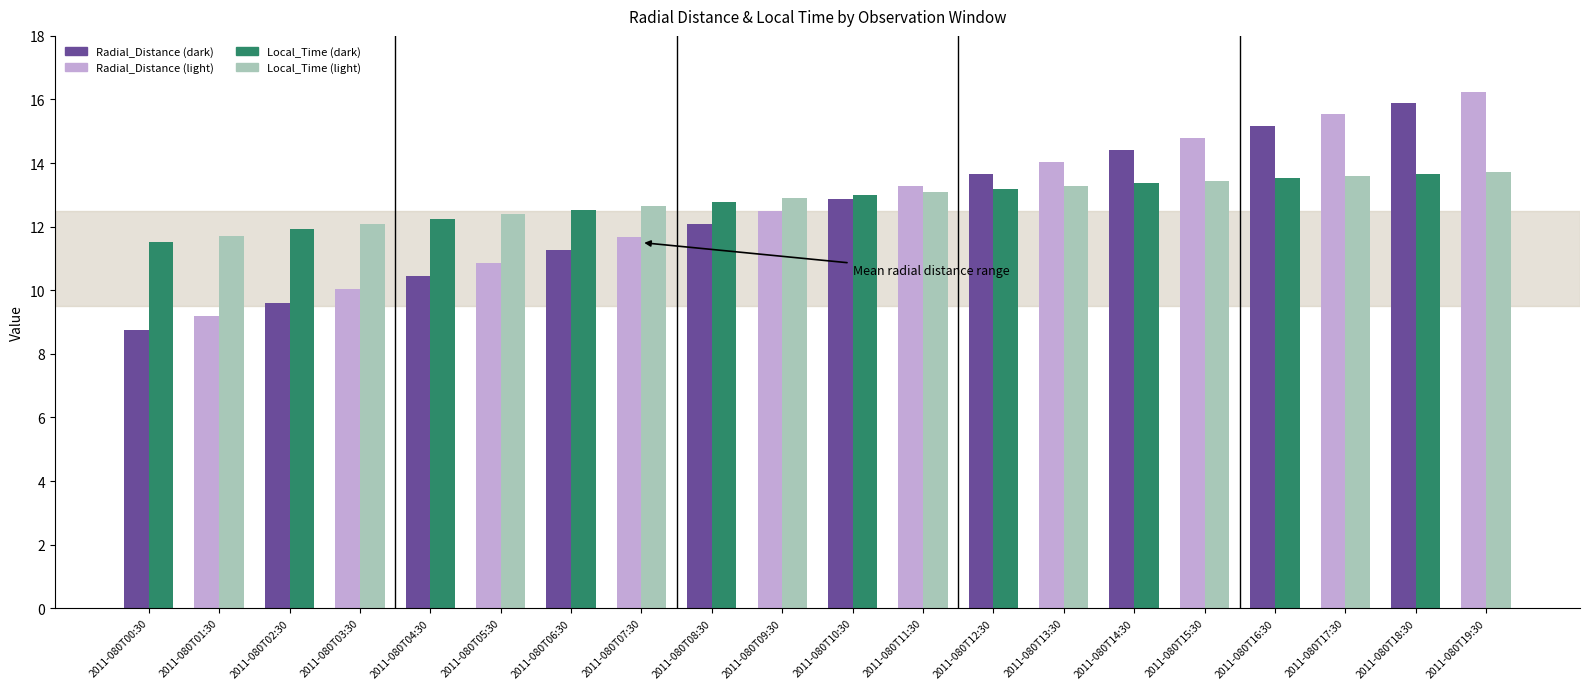

What is the total value across all series at 2011-080T08:30?

24.9